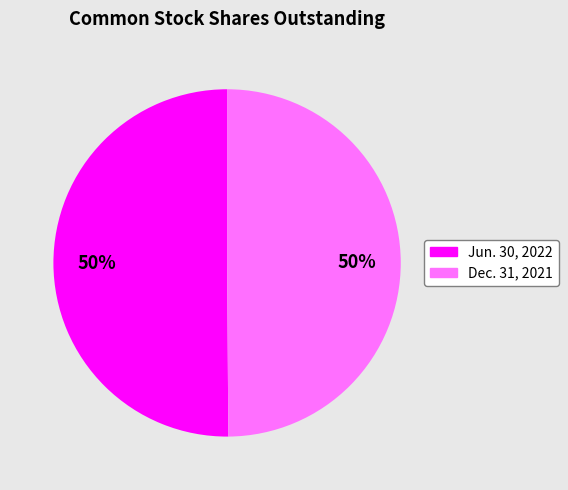

To the nearest percent, what is the combined percentage of Jun. 30, 2022 and Dec. 31, 2021?

100%